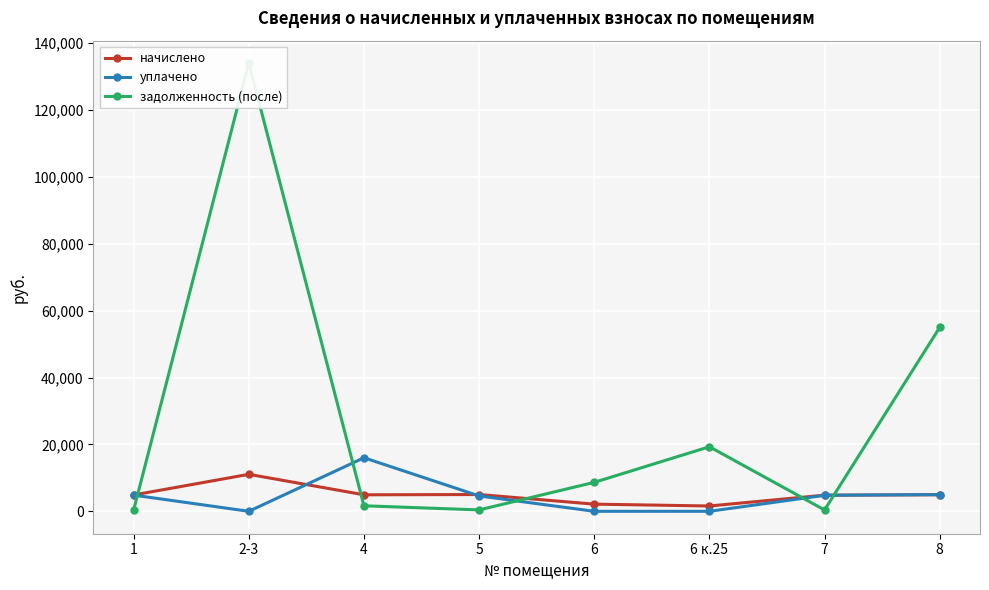

What is the value of the задолженность (после) point at the 1st from the left?

406.9